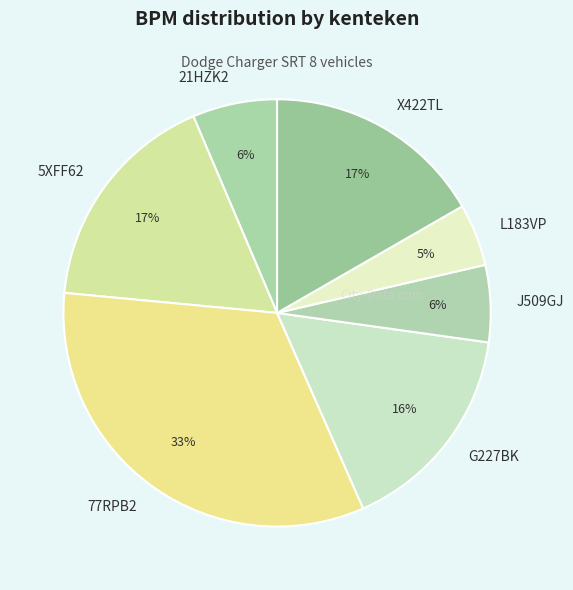

Approximately how many times larger is the value at J509GJ compared to L183VP?

1.2